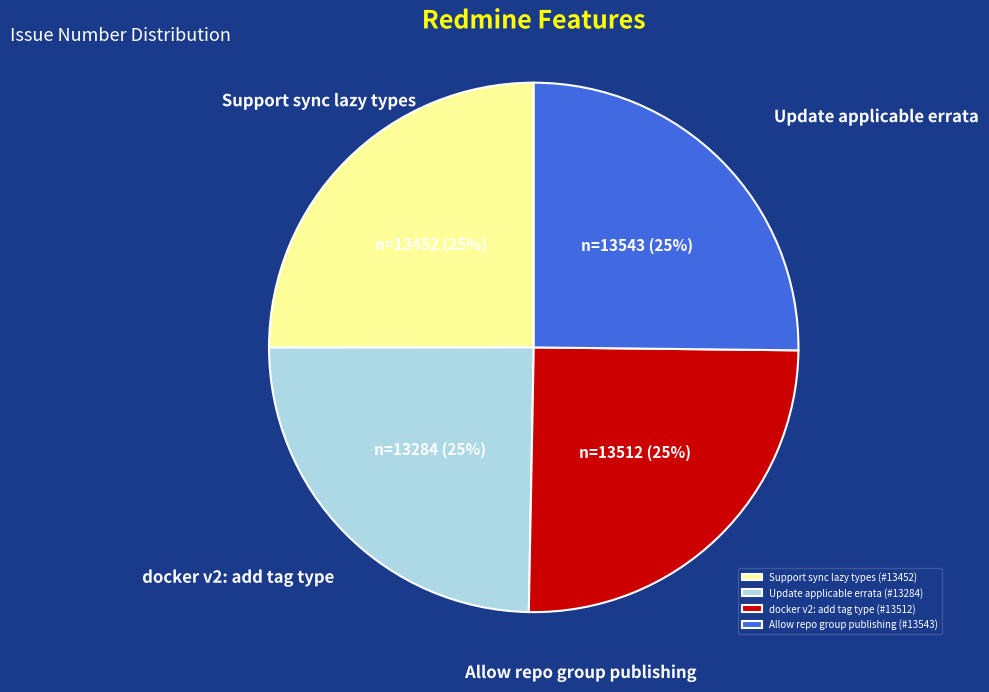

Rank the categories by value from highest to lowest.

Allow for repo group publishing in Pulp, docker v2: add tag as content unit type, Support sync lazy types, Update applicable errata regeneration